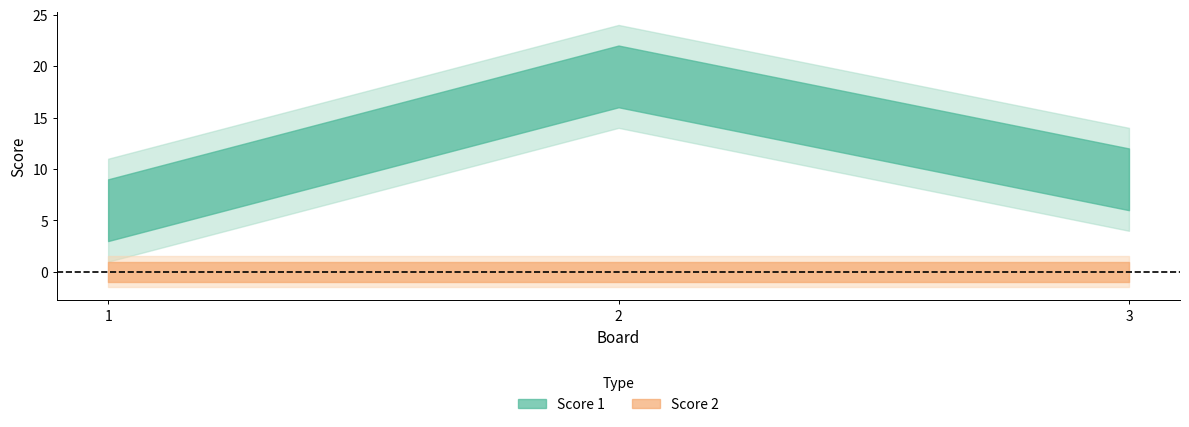

Which label corresponds to the smallest value in the chart?

1